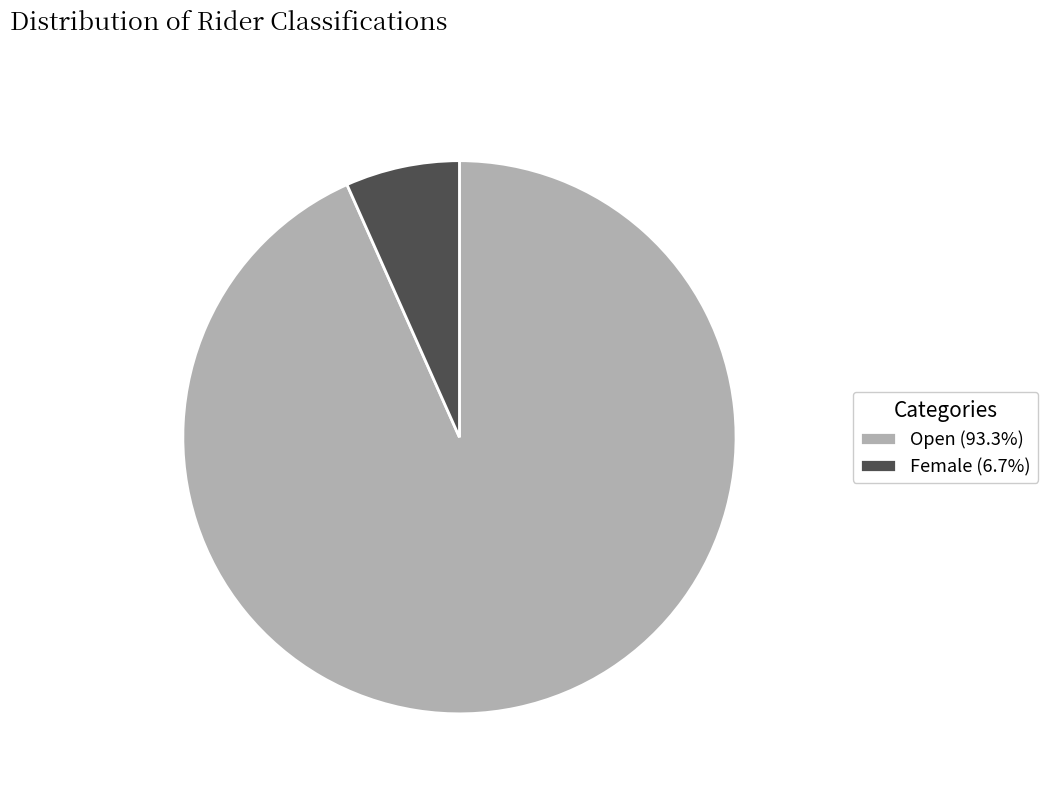

Do Female (6.7%) and Open (93.3%) together represent more than half of the pie?

Yes